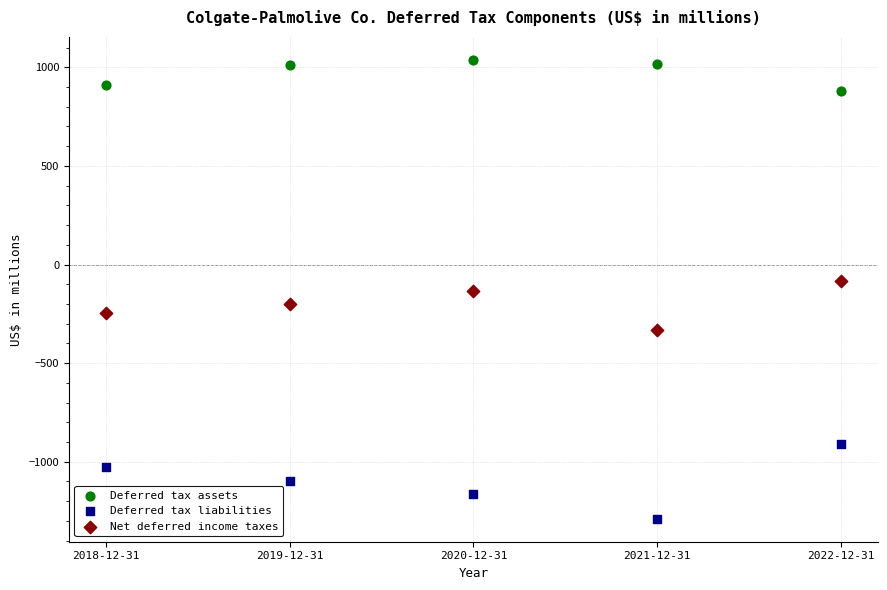

Across all data points, what is the range of Y values (max minus min)?

2327